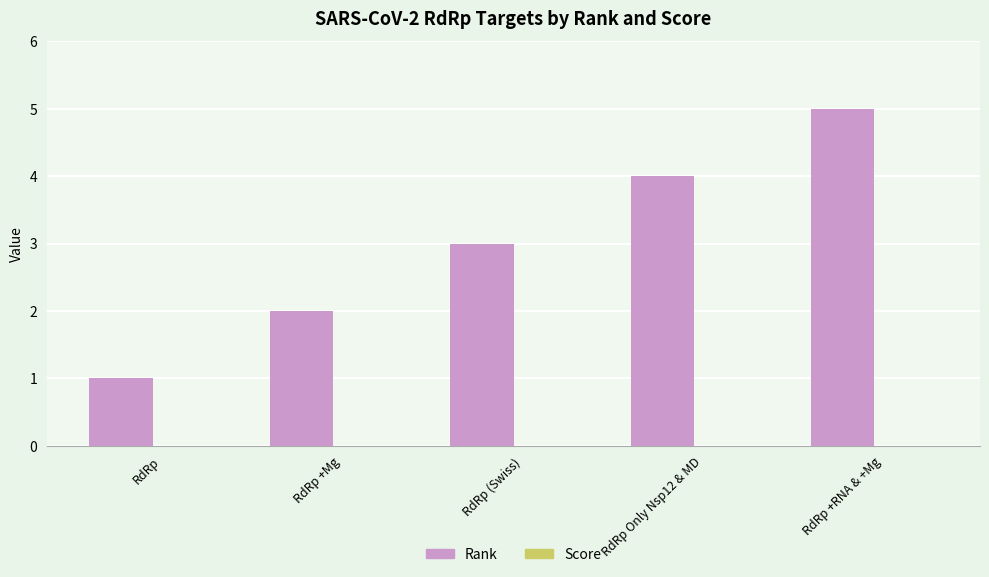

List the labels in order of value, largest first.

RdRp +RNA & +Mg, RdRp Only Nsp12 & MD, RdRp (Swiss), RdRp +Mg, RdRp